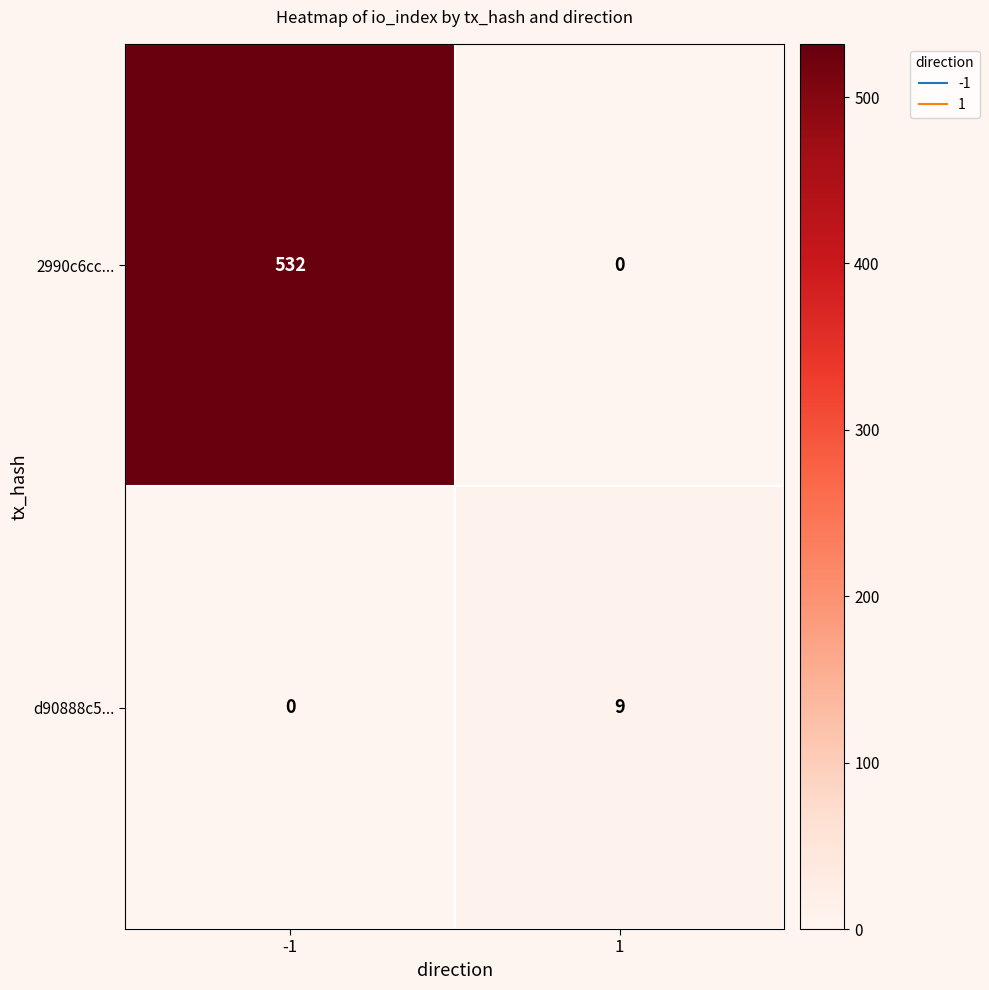

What is the difference between the 2990c6cc... values at 1 and -1?

532